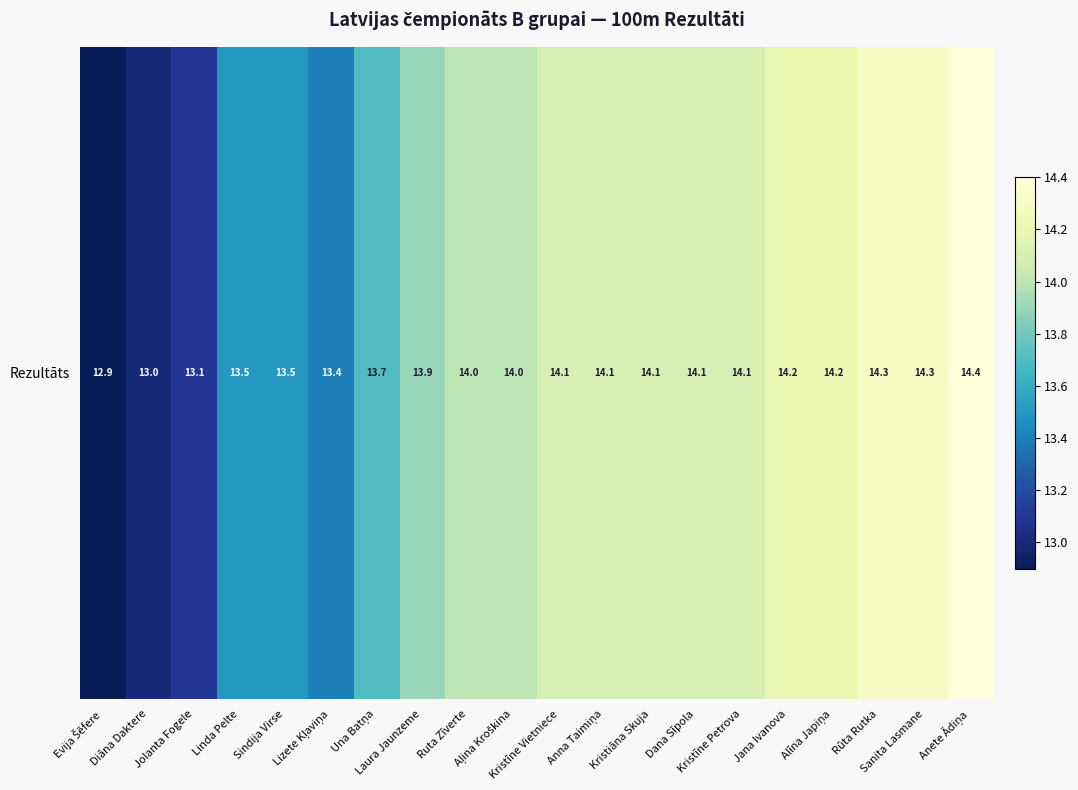

Is it true that the value at Kristiāna Skuja is 14.1?

True